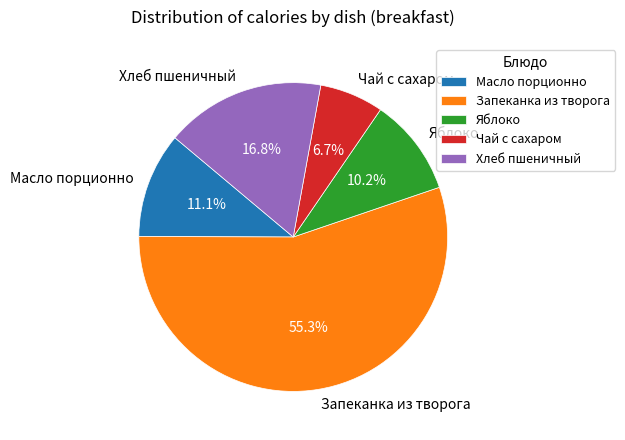

Count the number of slices in the pie.

5